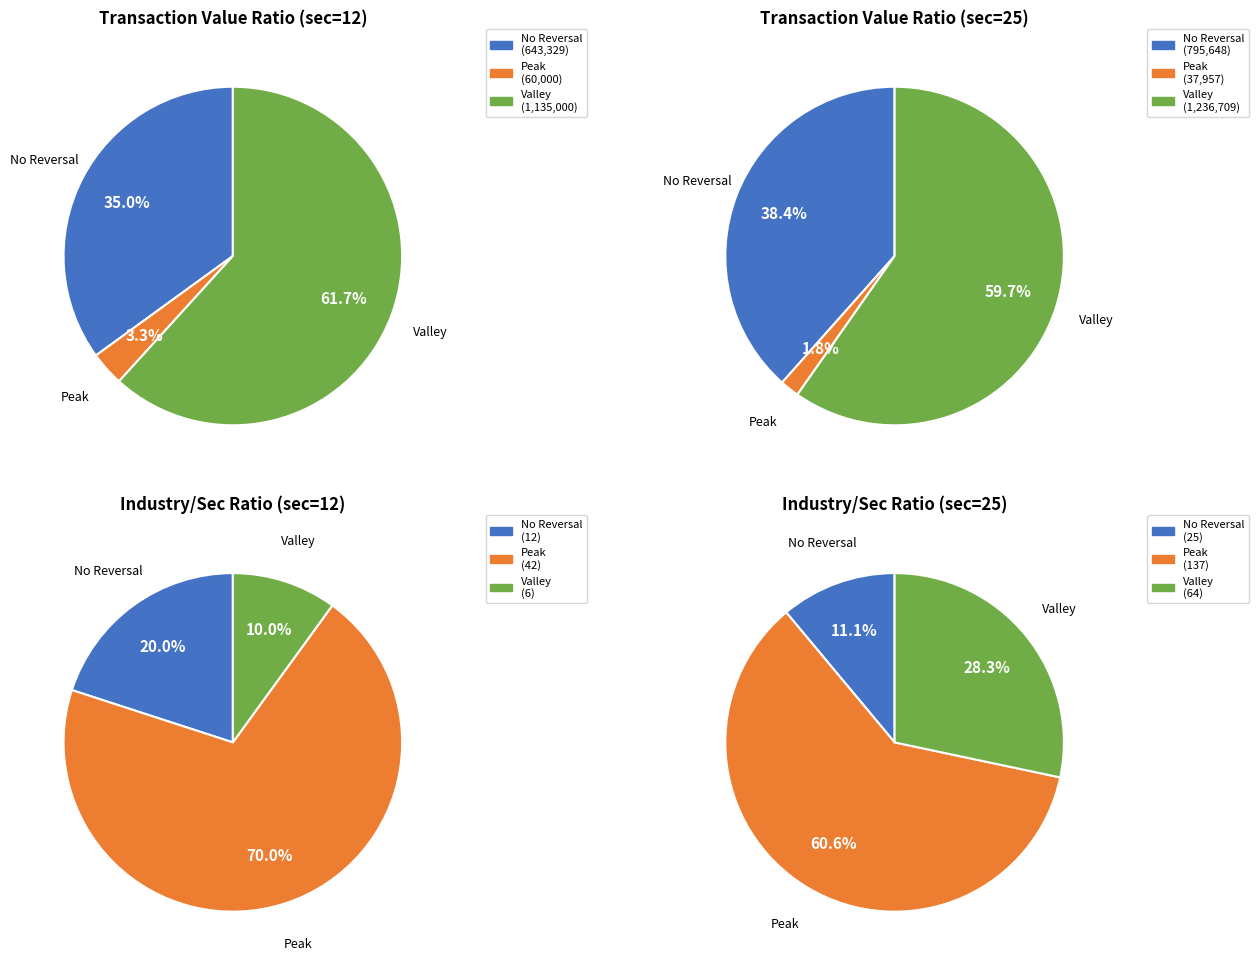

Combined, do sec=12 (ALTG) and sec=25 (HIIQ) account for over 50%?

Yes